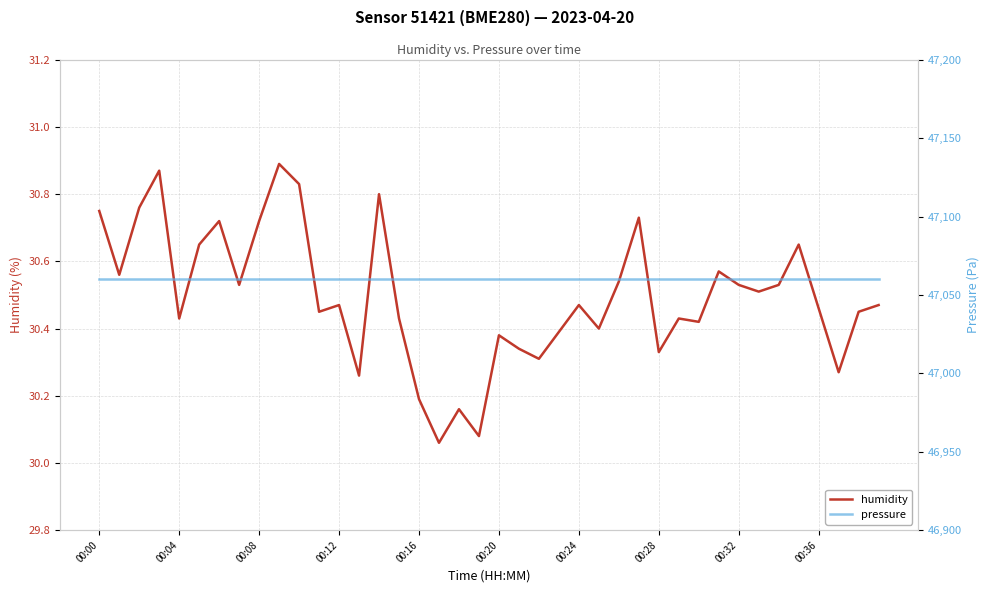

How many data points does each series have?

40